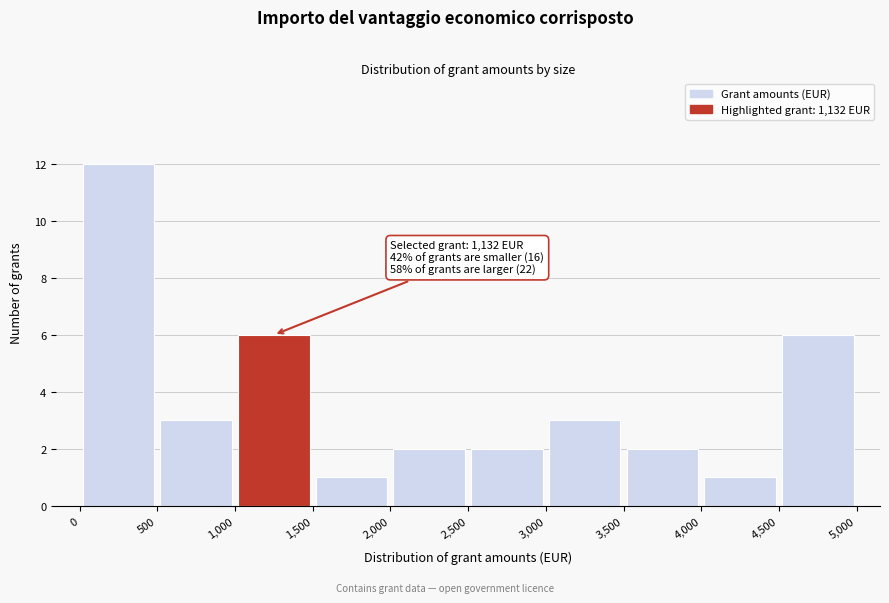

Which range on the x-axis has the tallest bar?

0 to 500